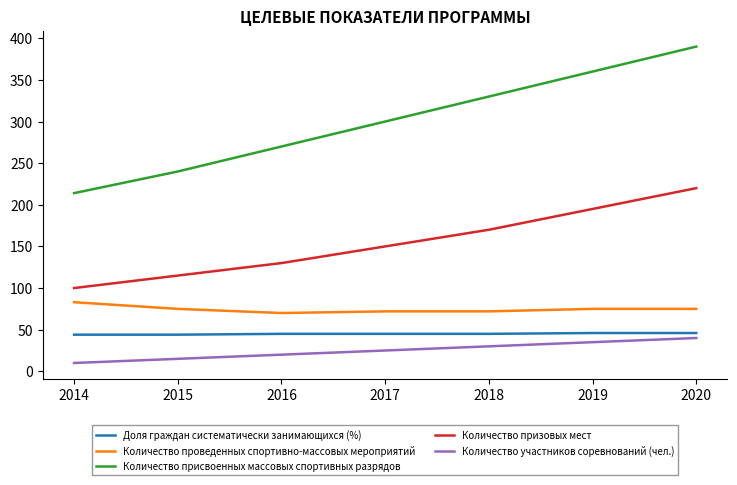

Where is Количество участников соревнований (чел.) nearest to the value 25?

2017